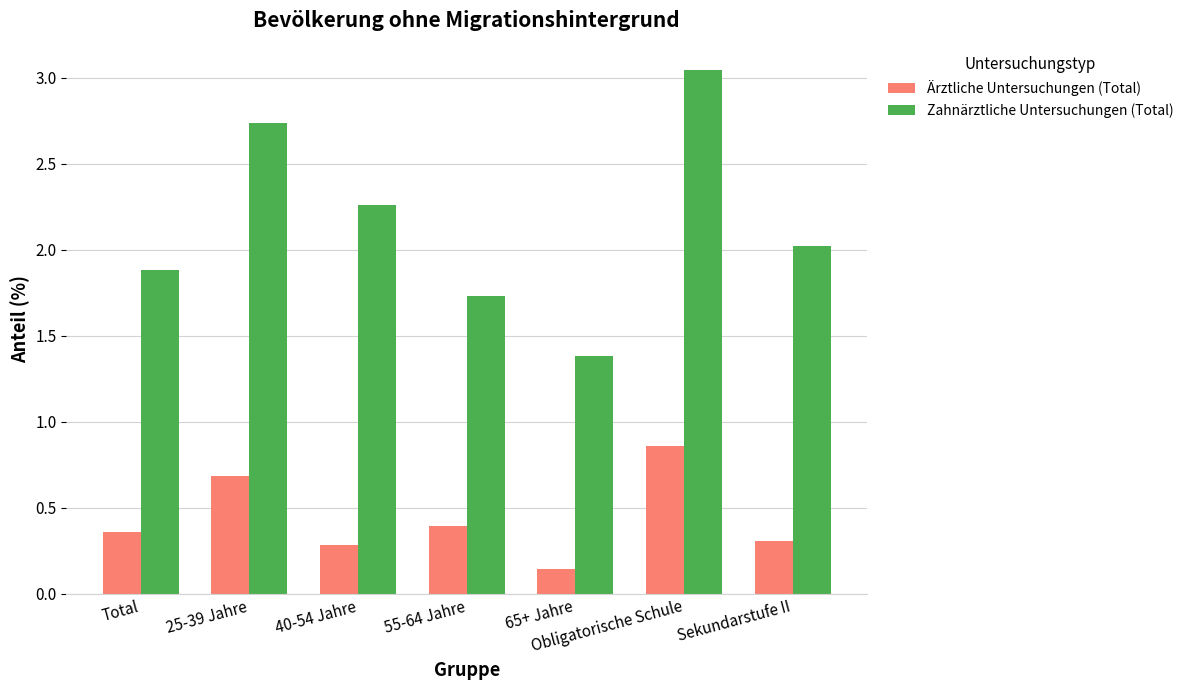

What is the label of the 7th bar from the right?

Total